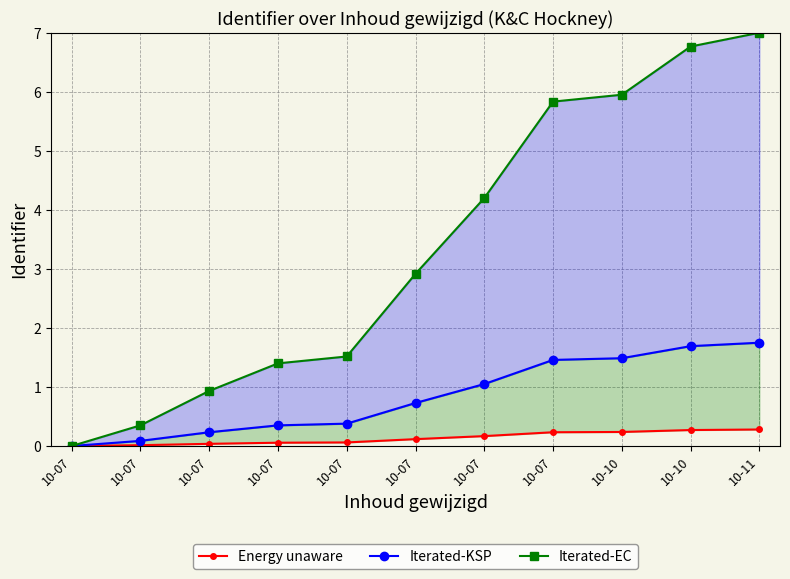

Does the chart display data point markers on the line(s)?

Yes